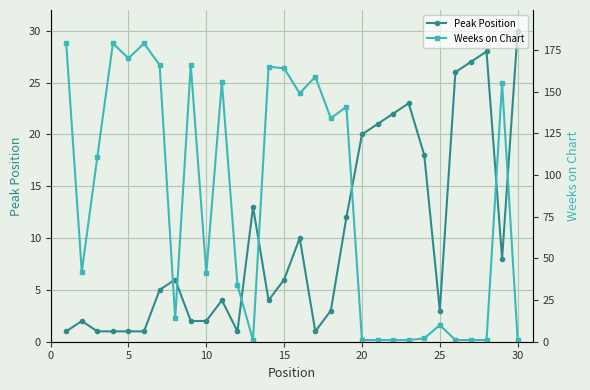

Reading right to left, transcribe all the data shown in this chart.

Peak Position: 30	8	28	27	26	3	18	23	22	21	20	12	3	1	10	6	4	13	1	4	2	2	6	5	1	1	1	1	2	1
Weeks on Chart: 1	155	1	1	1	10	2	1	1	1	1	141	134	159	149	164	165	1	34	156	41	166	14	166	179	170	179	111	42	179